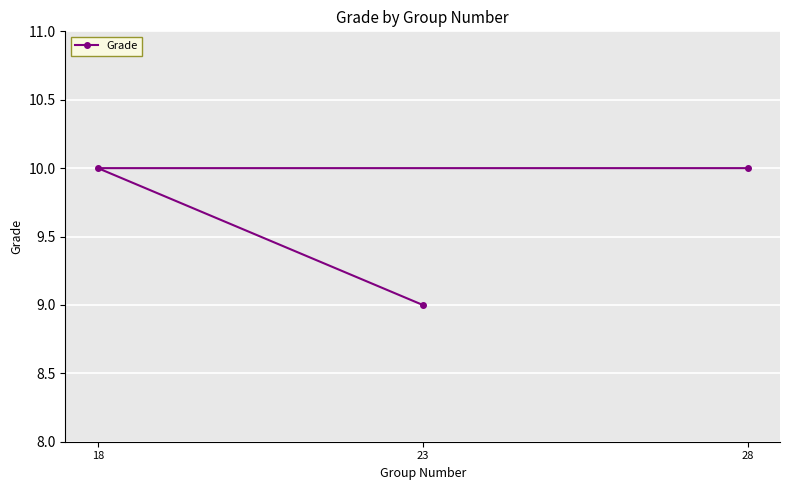

What is the value of the 1st point from the left?

10